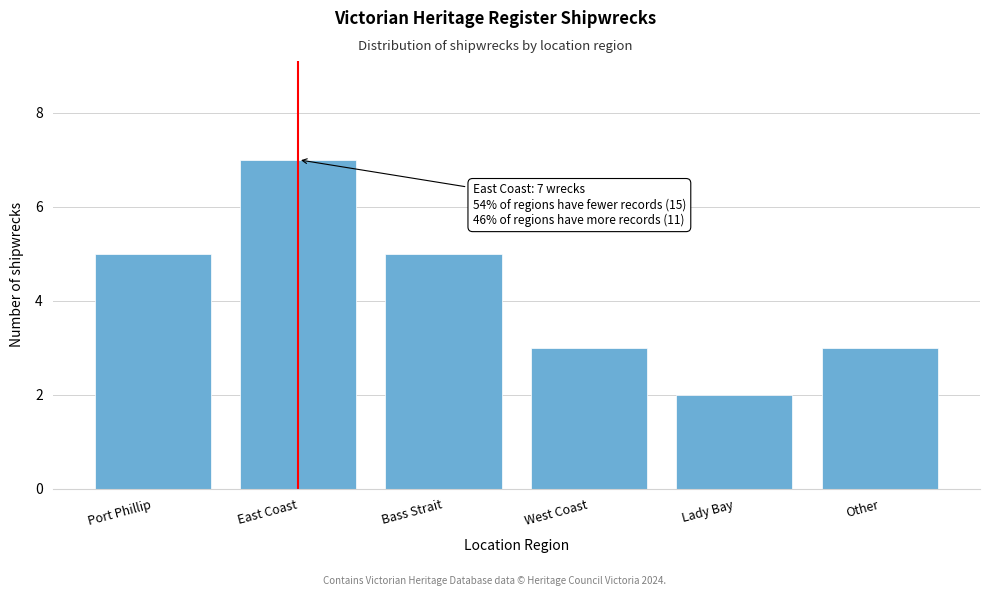

Reading left to right, transcribe all the data shown in this chart.

5	7	5	3	2	3